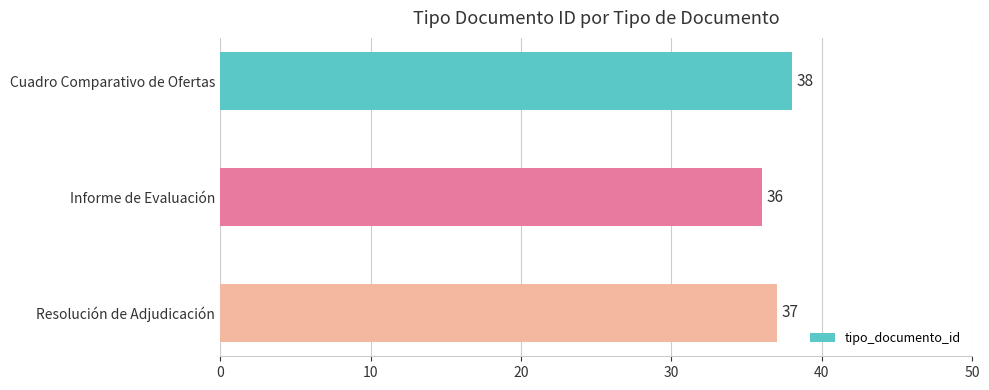

List the labels in order of value, largest first.

Cuadro Comparativo de Ofertas, Resolución de Adjudicación, Informe de Evaluación